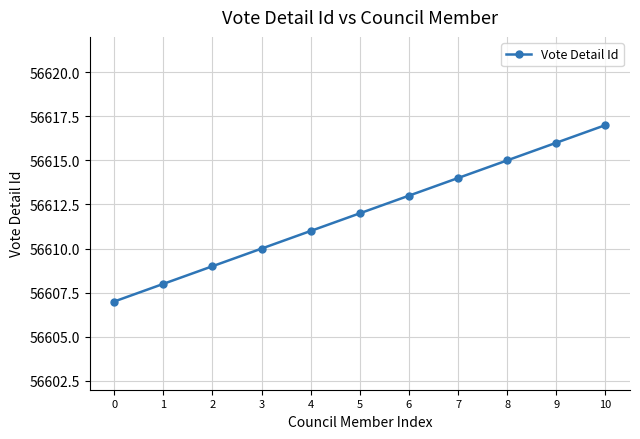

True or false: the data has more than 2 interior local peaks.

False